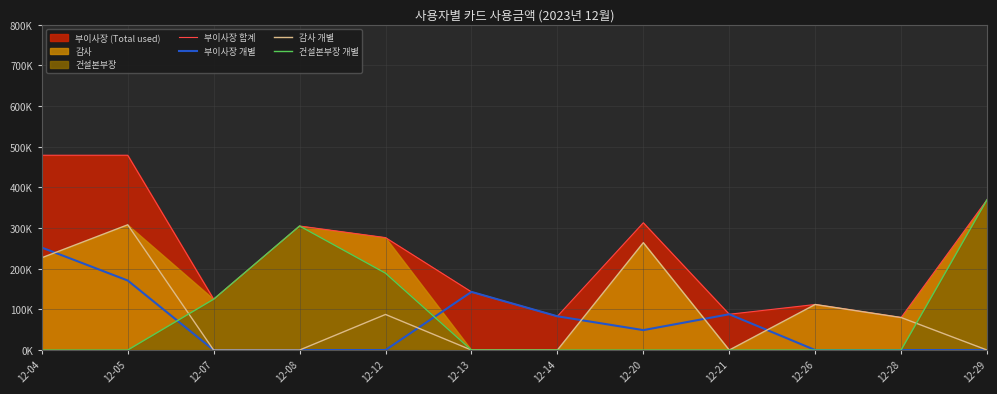

What is the maximum value shown in the chart?

479000